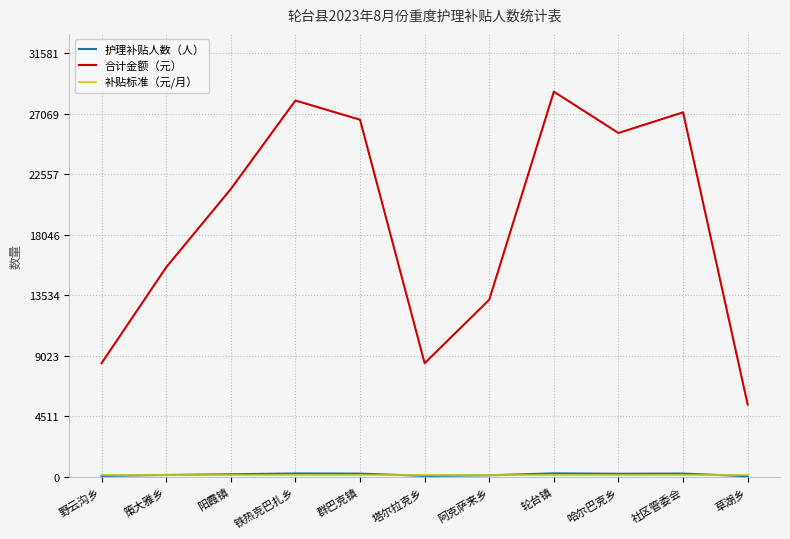

Which series has the widest spread of values?

合计金额（元）